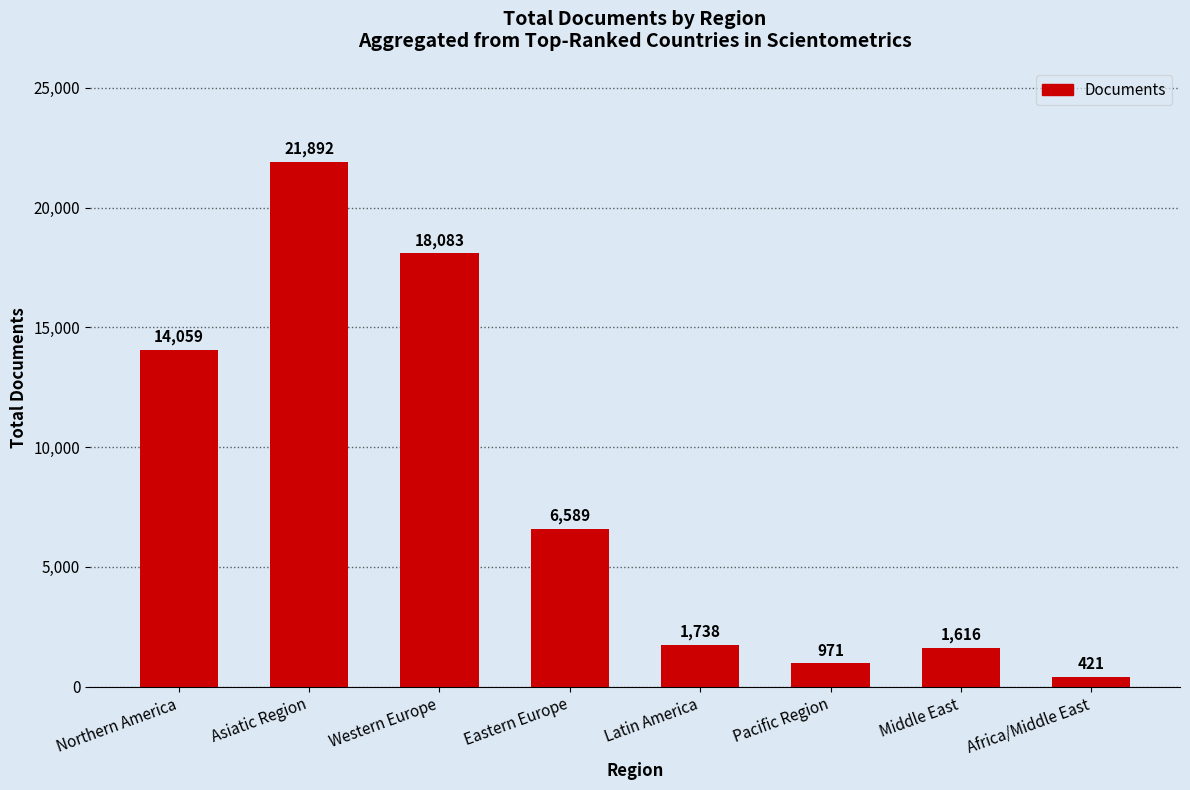

Where is the data nearest to the value 11156?

Northern America